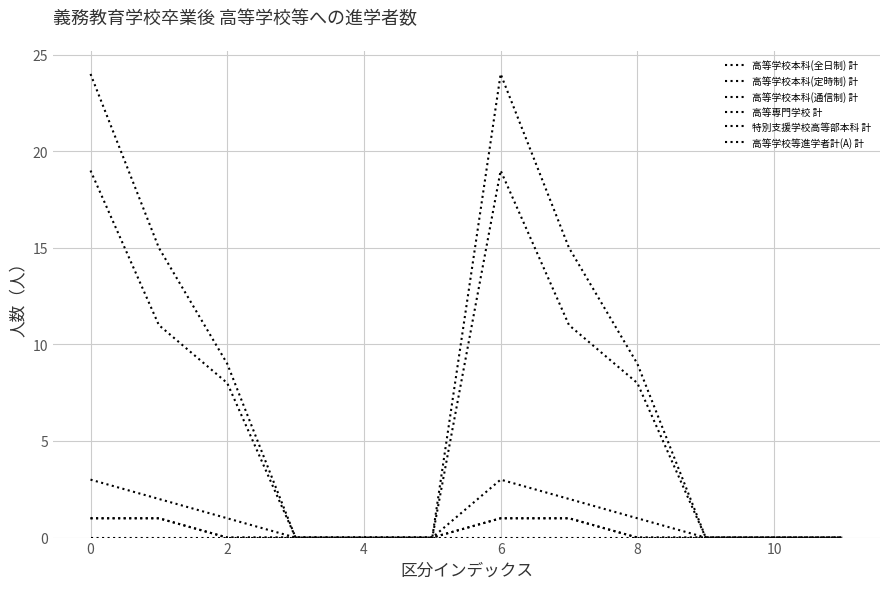

How many lines are shown in the chart?

6